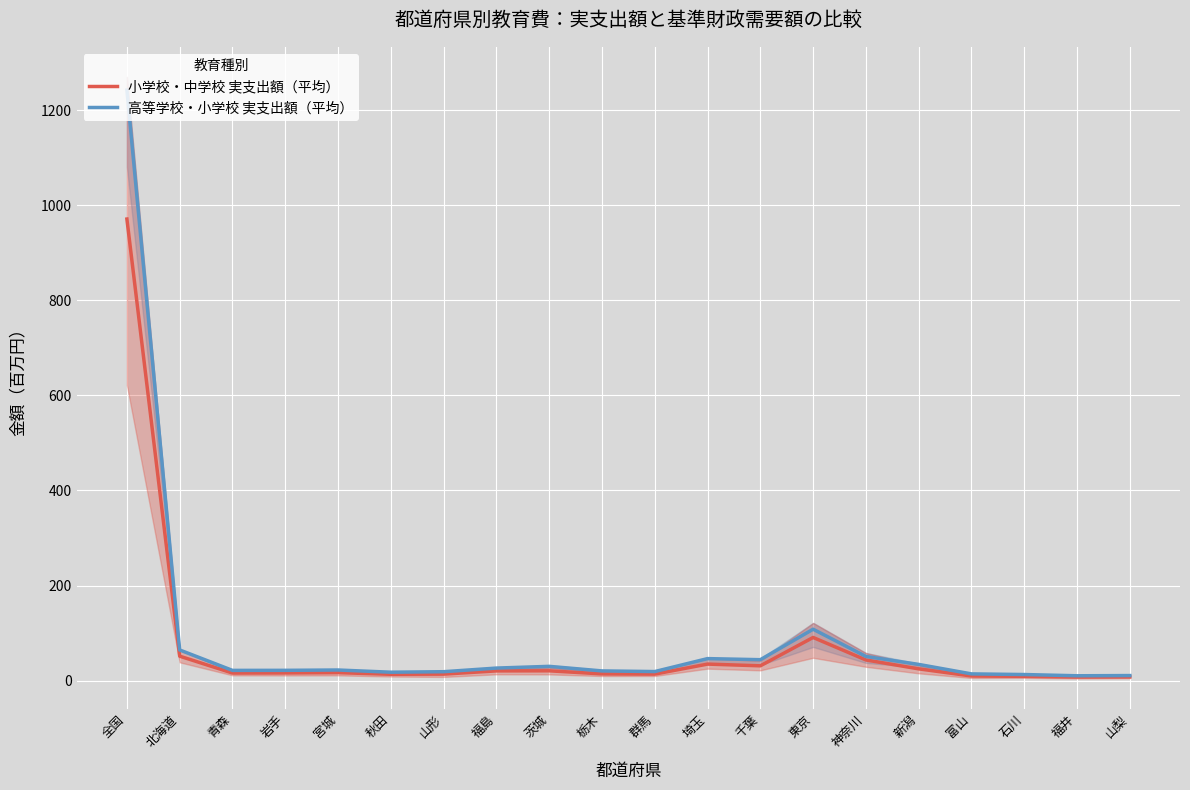

What is the label of the 5th point from the left?

宮城